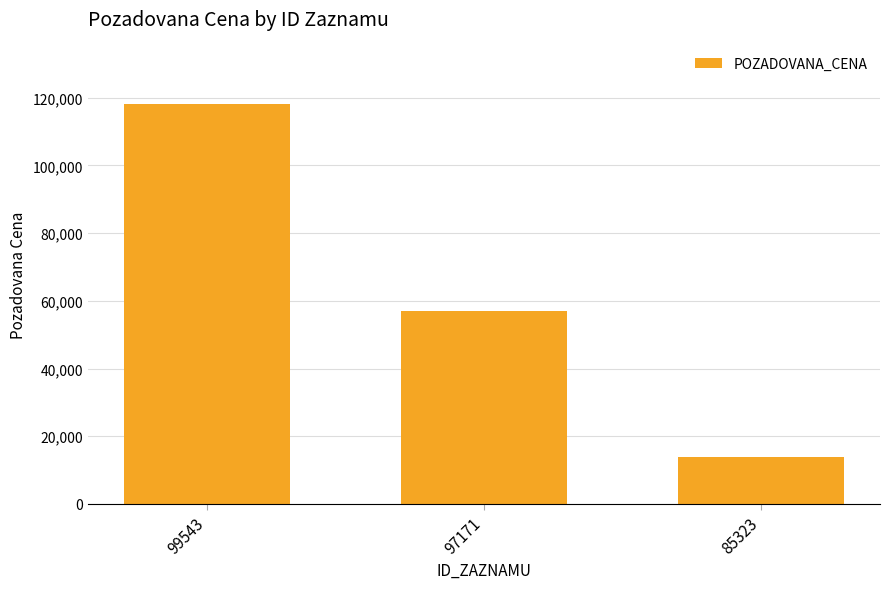

Where is the data nearest to the value 66000?

97171